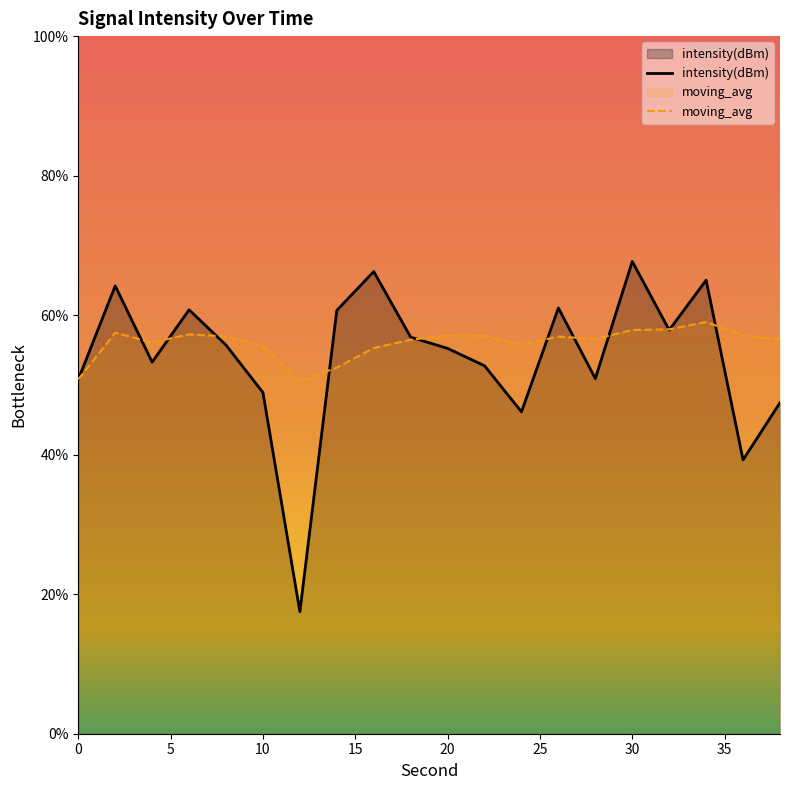

Which category has the highest value in the moving_avg series?

34